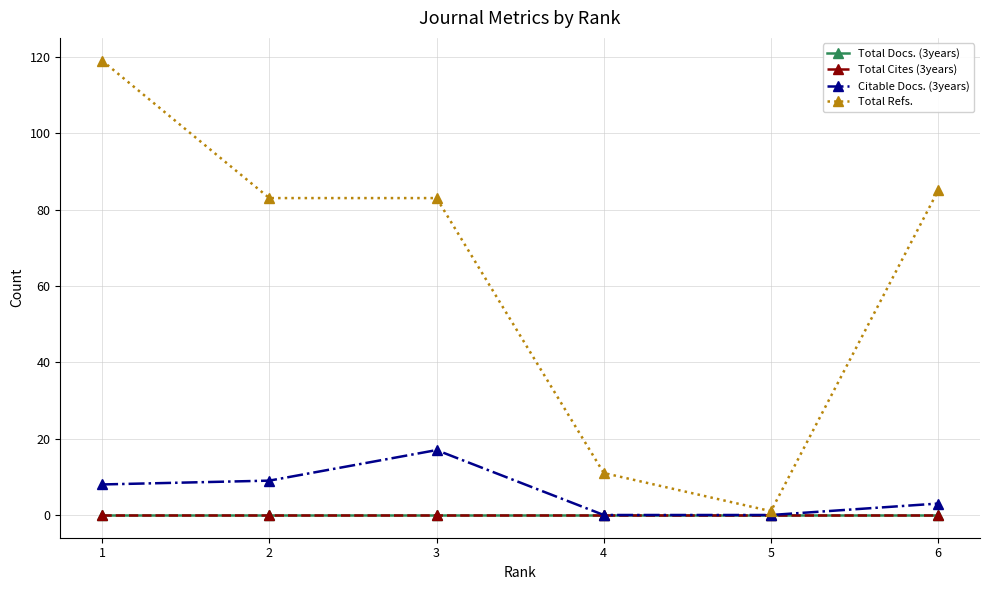

Reading right to left, what are all the values shown in this chart?

Total Docs. (3years): 6=0	5=0	4=0	3=0	2=0	1=0
Total Cites (3years): 6=0	5=0	4=0	3=0	2=0	1=0
Citable Docs. (3years): 6=3	5=0	4=0	3=17	2=9	1=8
Total Refs.: 6=85	5=1	4=11	3=83	2=83	1=119